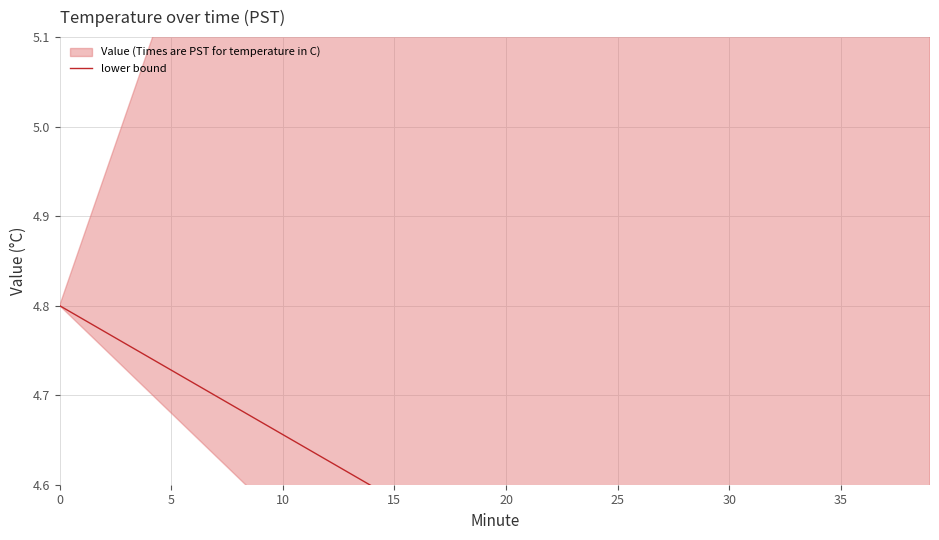

What is the label of the 22nd point from the right?

18